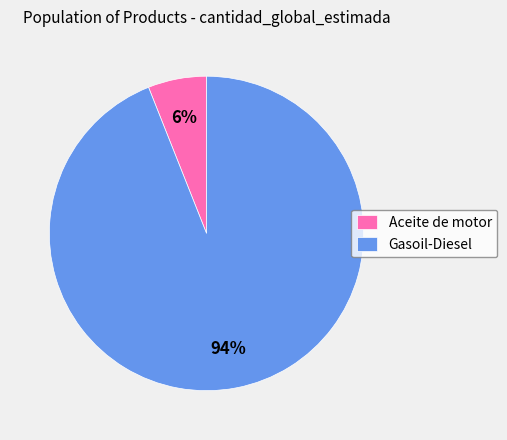

Which has a higher value, Aceite de motor or Gasoil-Diesel?

Gasoil-Diesel